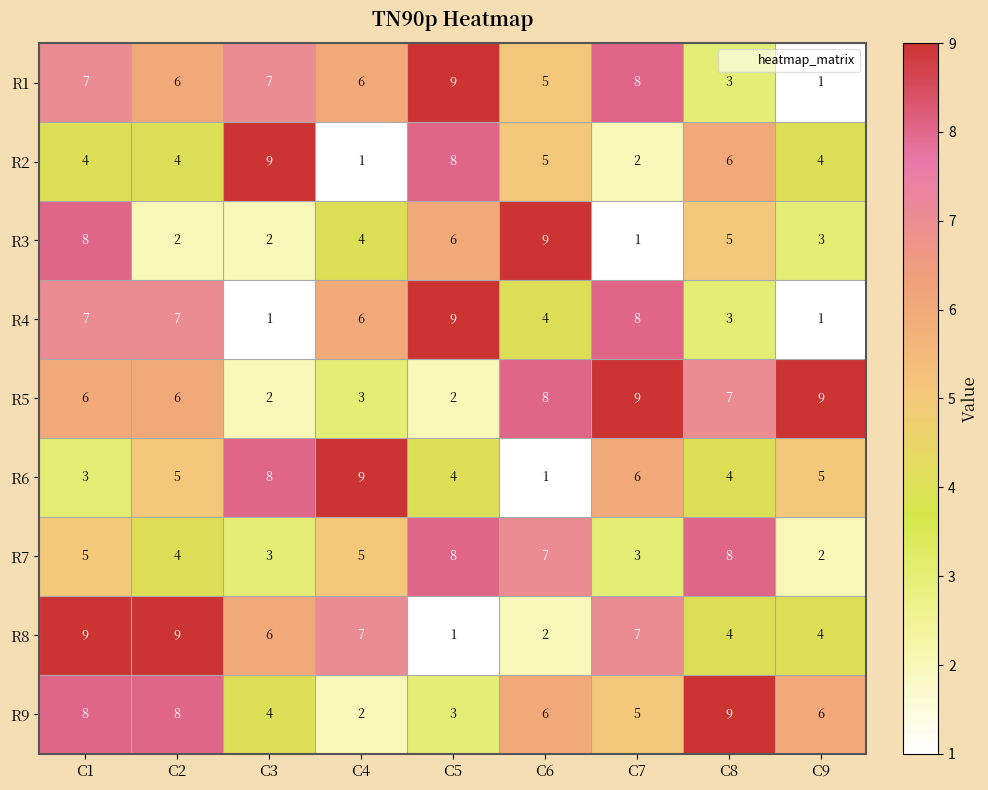

Which series changed the most between C2 and C4?

R9